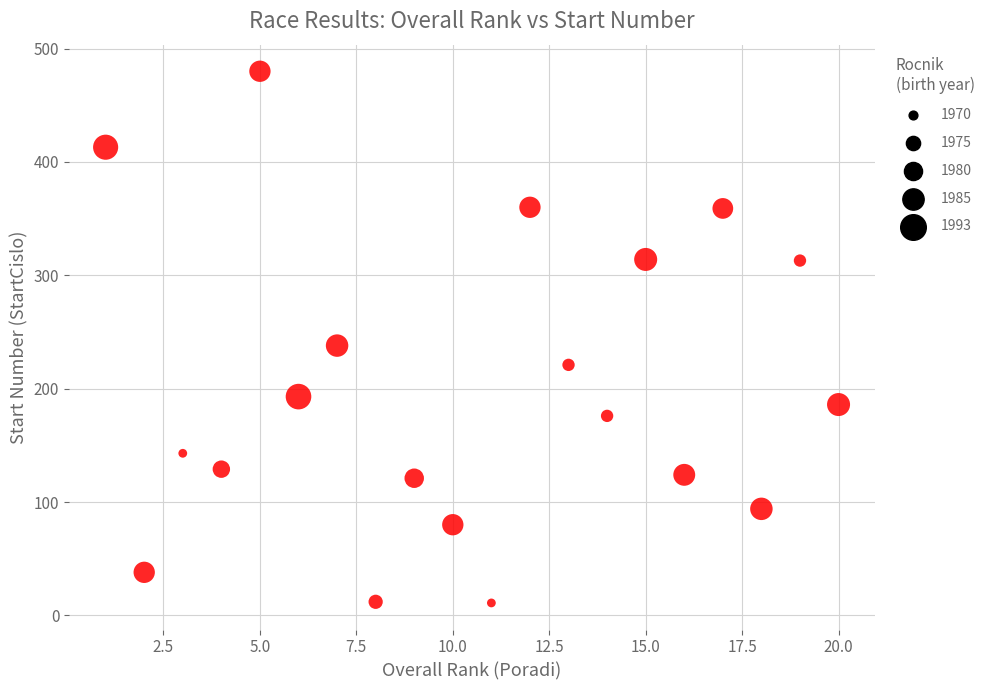

What is the range of X values (max minus min)?

19